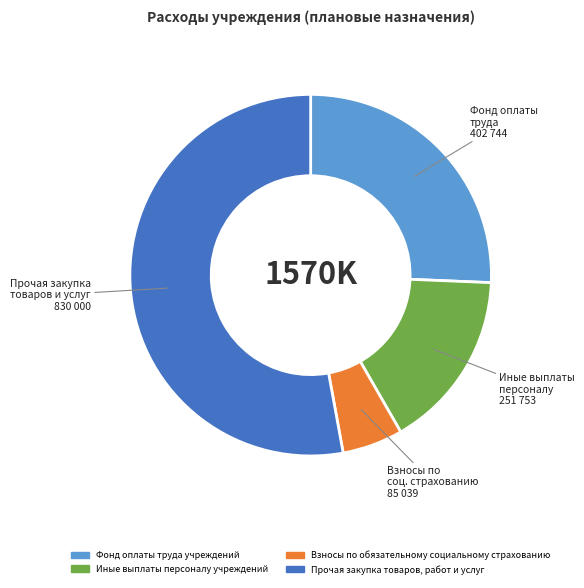

Combined, do Прочая закупка товаров, работ и услуг and Взносы по обязательному социальному страхованию account for over 50%?

Yes